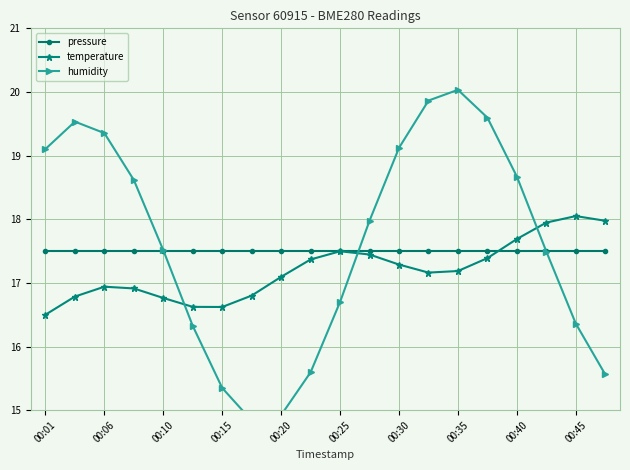

What is the lowest value of the pressure series?

17.5